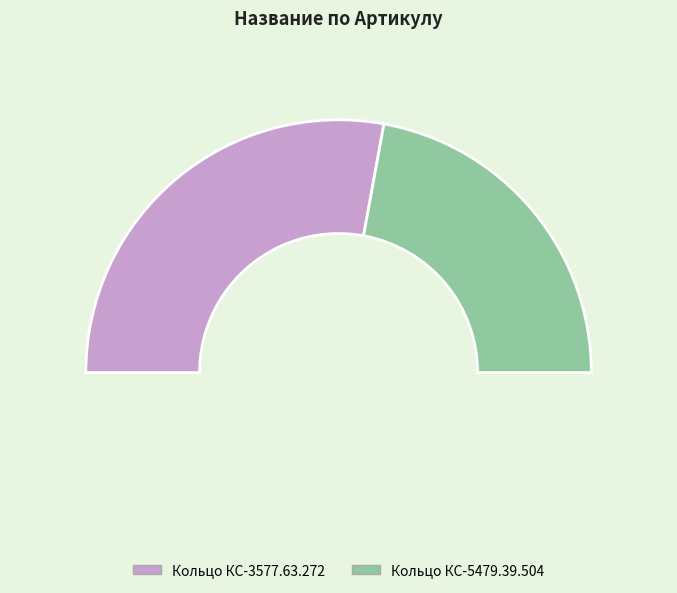

Does Кольцо КС-3577.63.272 account for over 50% of the chart?

Yes